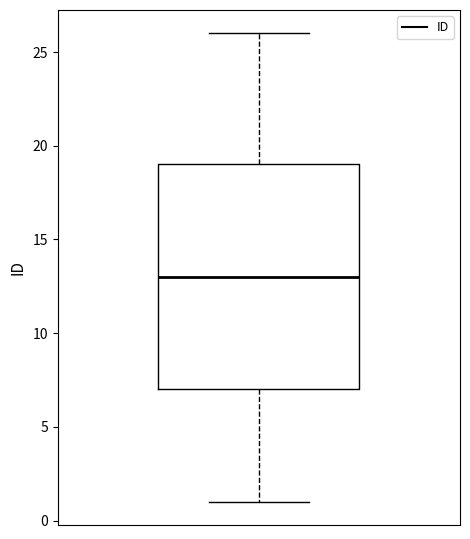

Transcribe this box plot: give where the median line is, the range the box spans, and where the two whiskers end, as read against the y-axis. The values are not printed on the chart, so give them approximately, as read against the axis.

median 13, box 7 to 19, whiskers 1 to 26